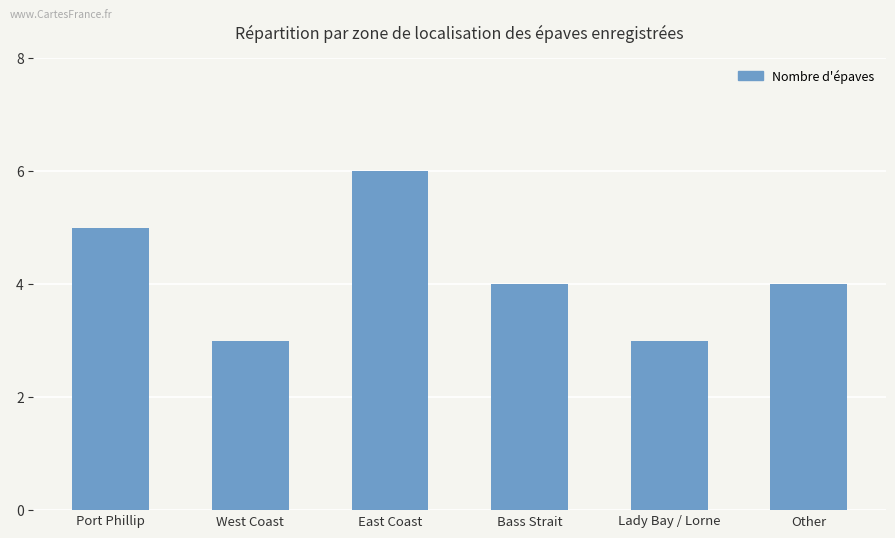

At which label does the data first exceed 4?

Port Phillip